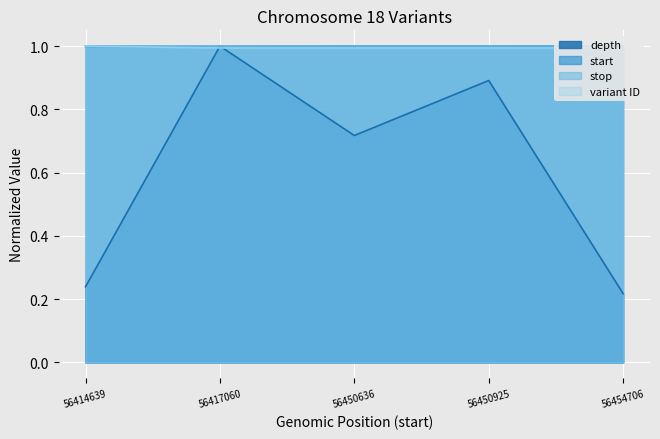

The depth series shows 1.2 at 56450636. True or false?

False